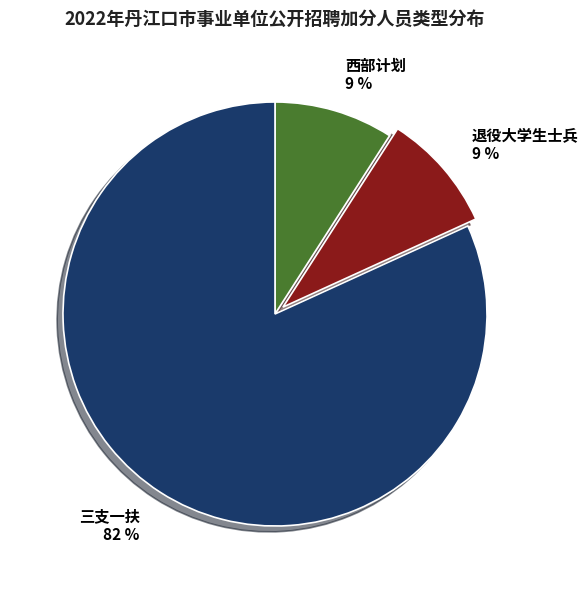

To the nearest percent, what is the combined percentage of 退役大学生士兵 and 西部计划?

18%